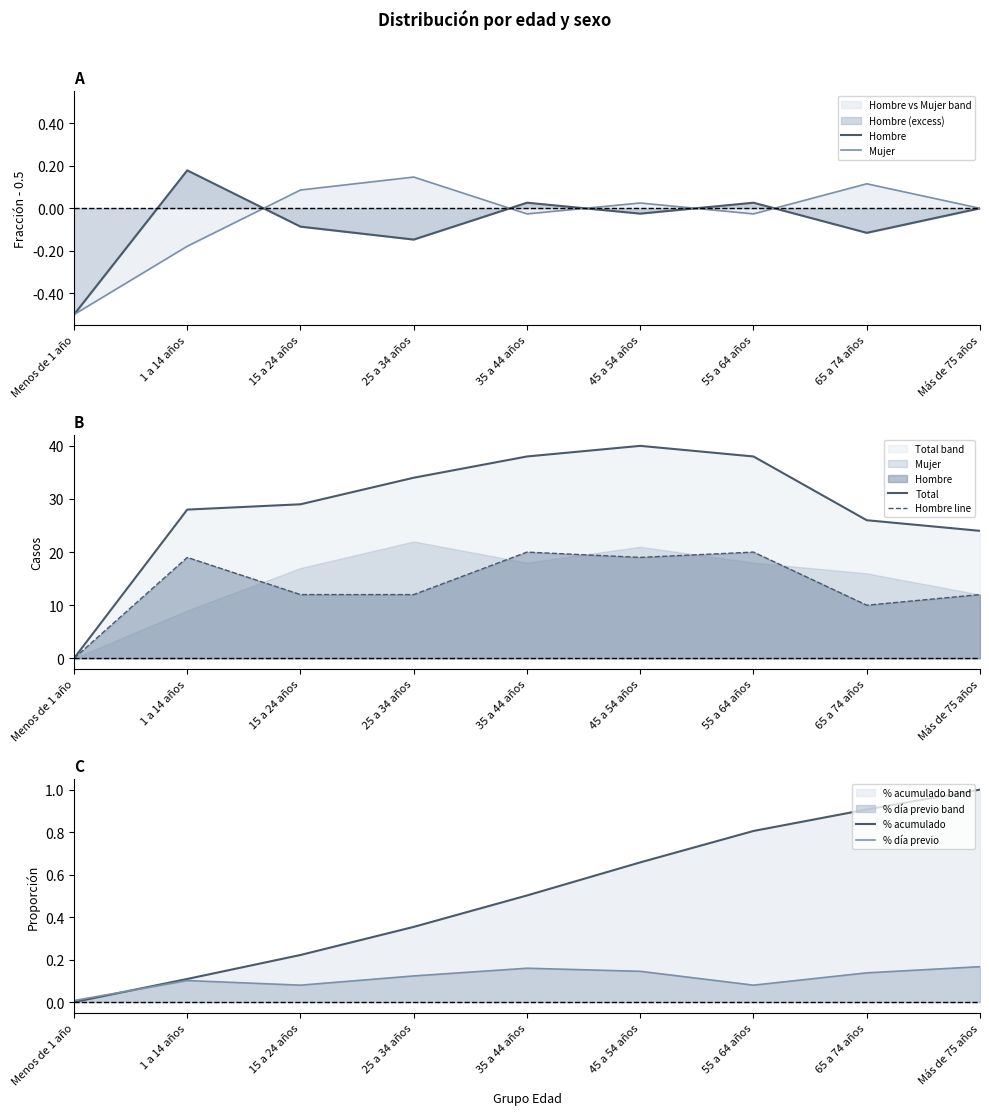

Is it true that Total equals 24.0 at Más de 75 años?

True